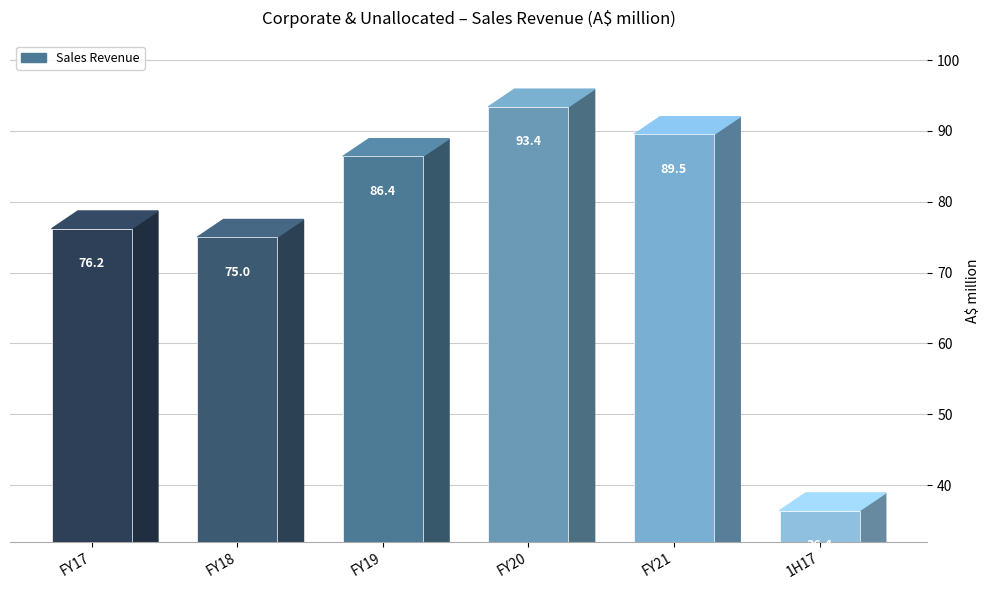

What is the greatest value displayed?

93.4